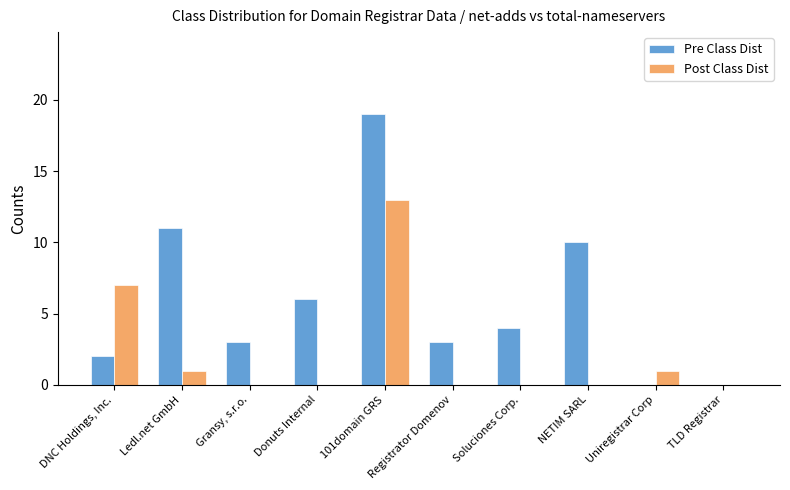

At which label does Post Class Dist reach its peak?

101domain GRS